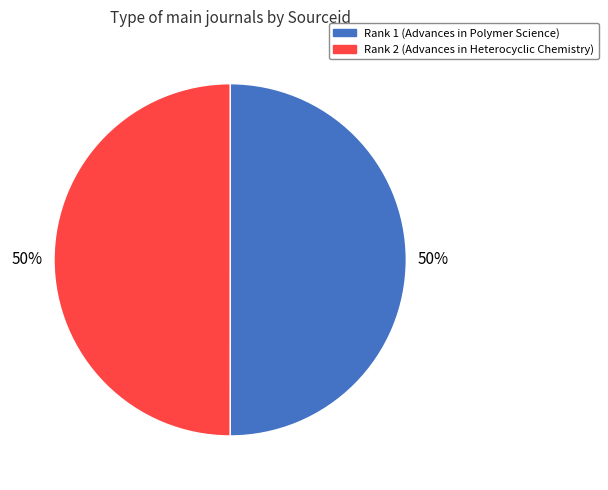

To the nearest percent, what percentage of the pie is Rank 2 (Advances in Heterocyclic Chemistry)?

50%